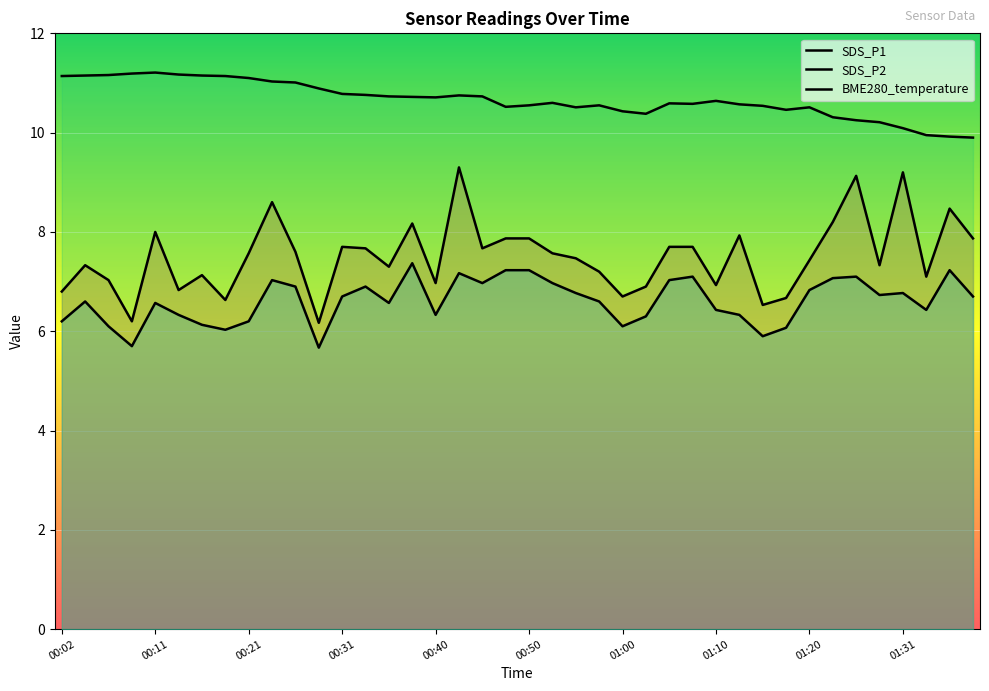

How many lines are shown in the chart?

3